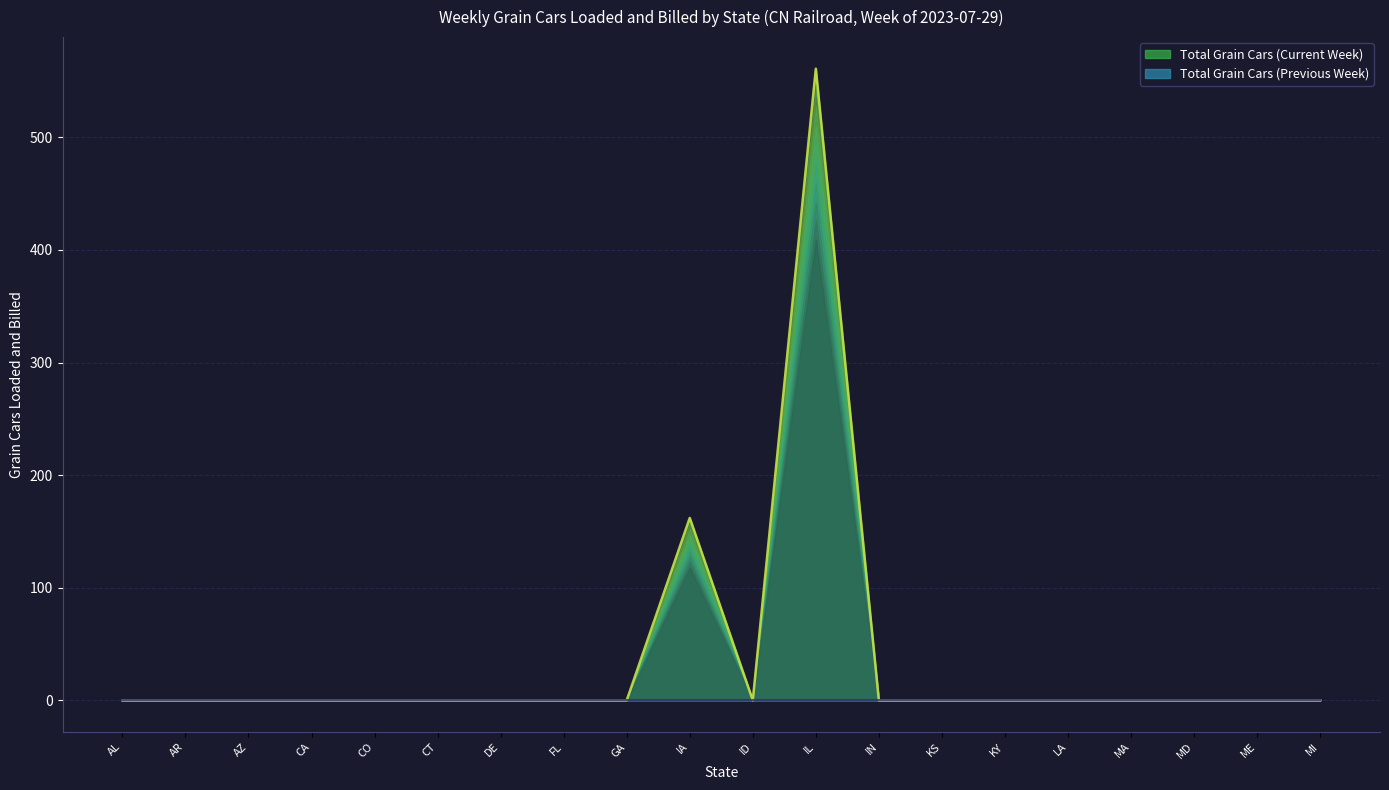

What is the sum of all values?

723